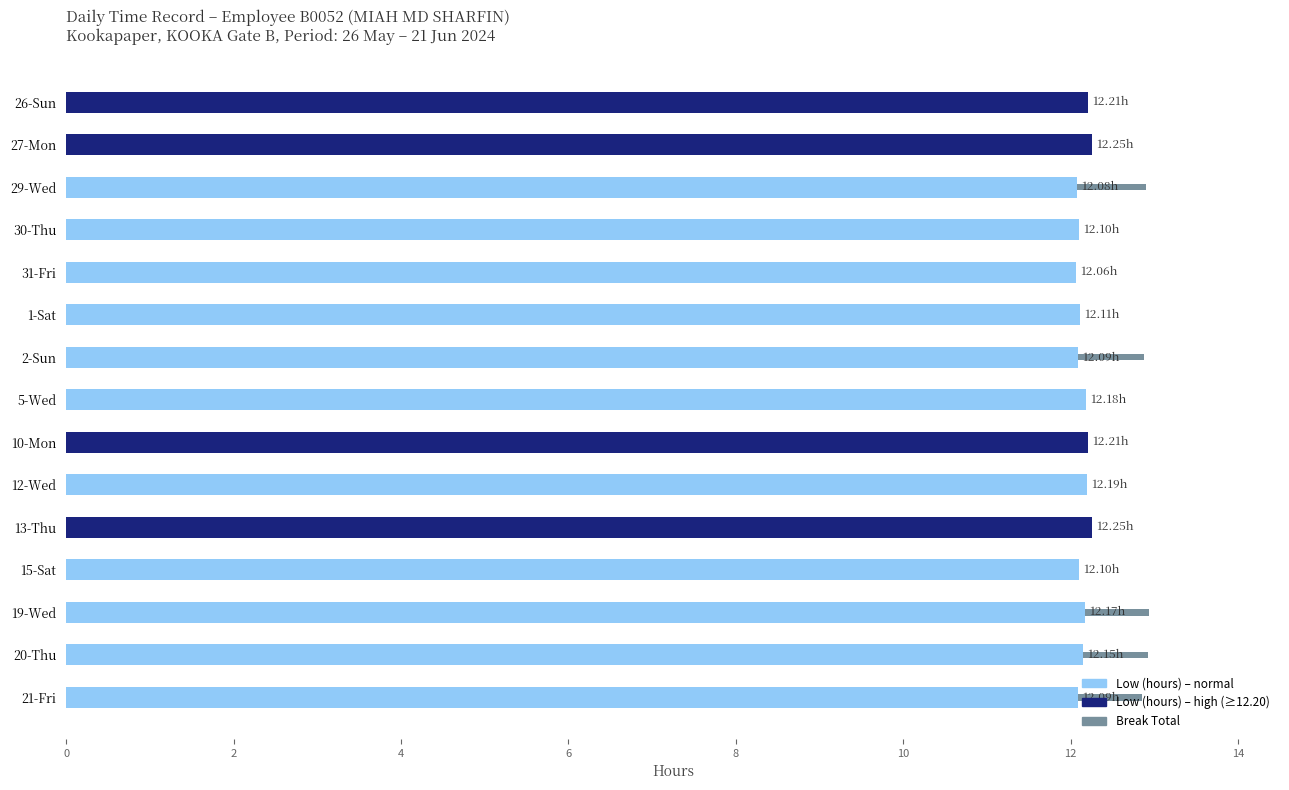

What is the total value across all series at 20-Thu?

12.9